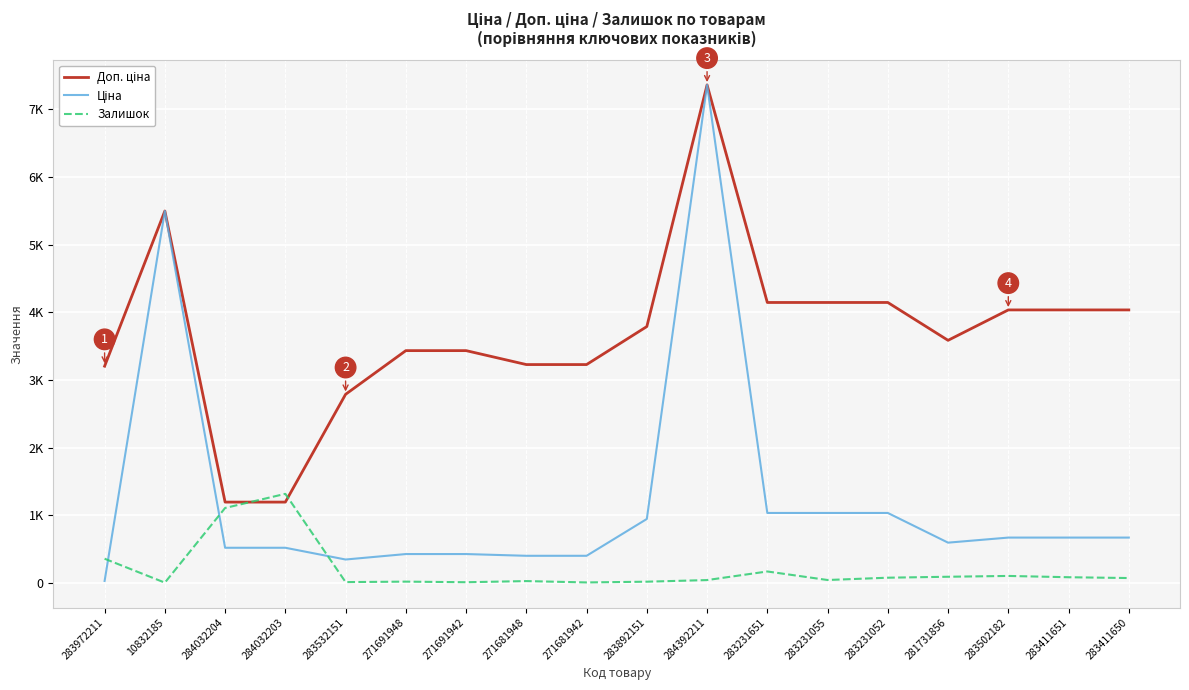

Rank the series at 271681948 from lowest to highest value.

Залишок, Ціна, Доп. ціна